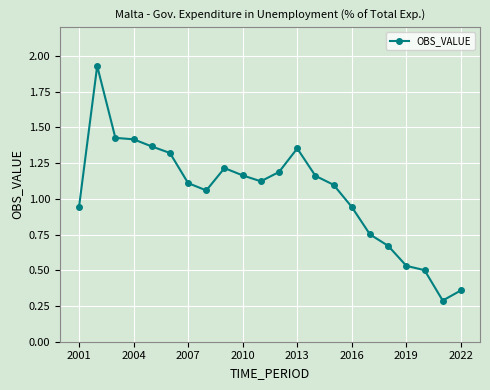

How many values exceed 1?

14